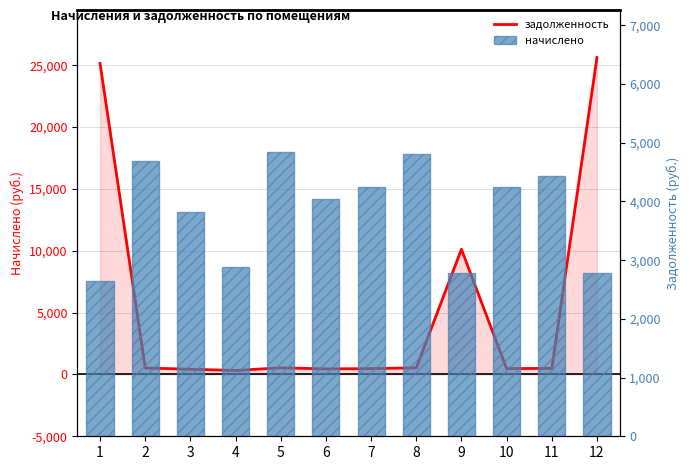

List the series in order of their overall mean, highest first.

задолженность, начислено